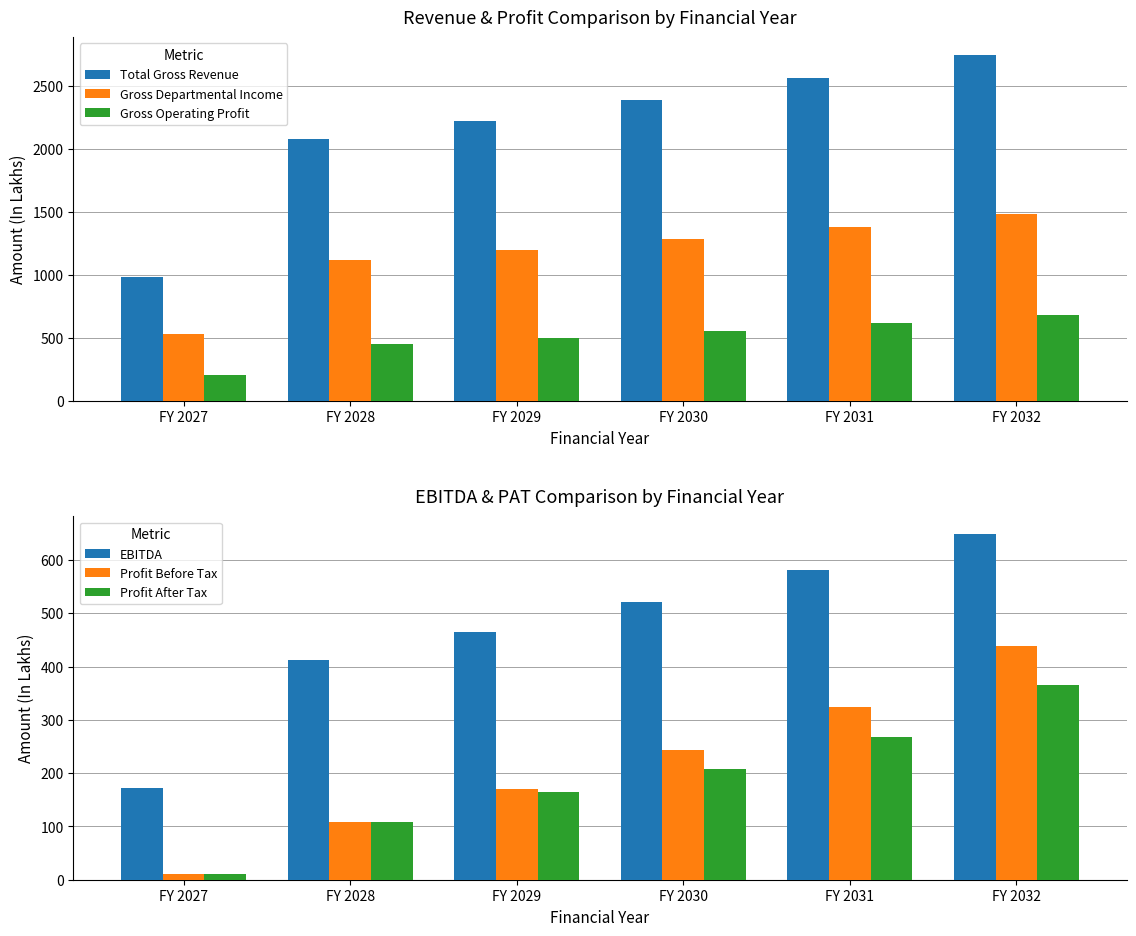

What is the total value across all series at FY 2028?

4270.5